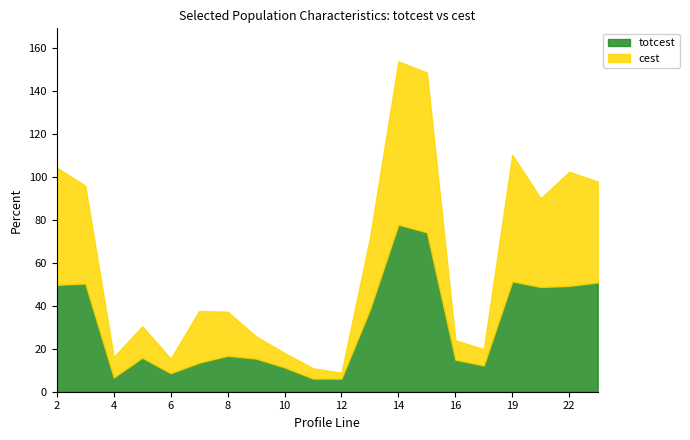

What is the difference between the maximum and minimum values in the cest series?

73.2